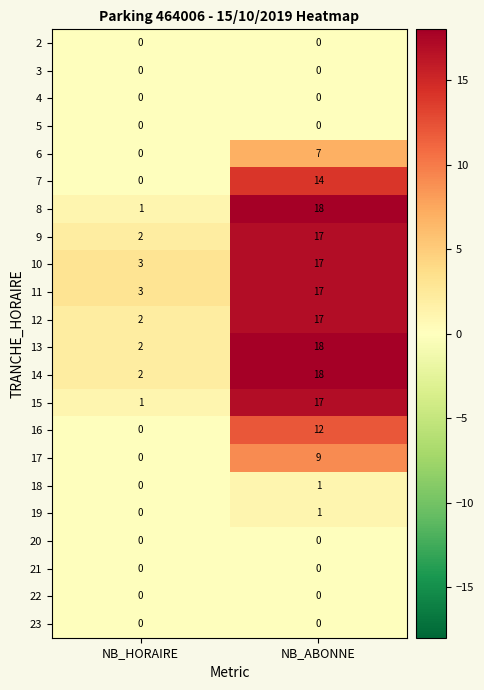

What is the sum of the 11 values at NB_HORAIRE and NB_ABONNE?

20